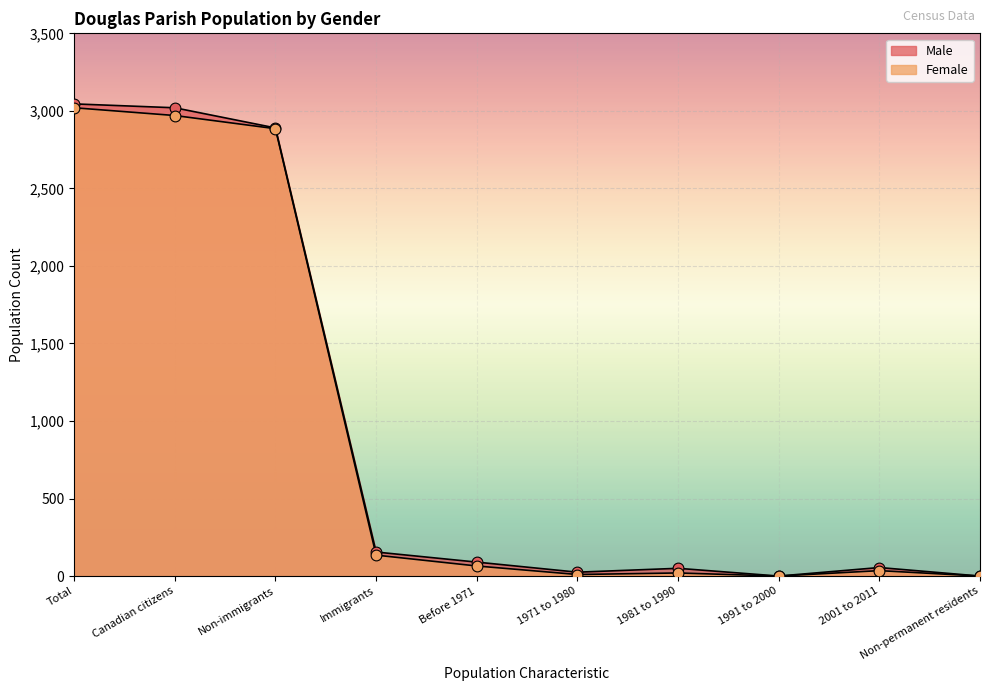

Which series has the widest spread of Y values?

Male